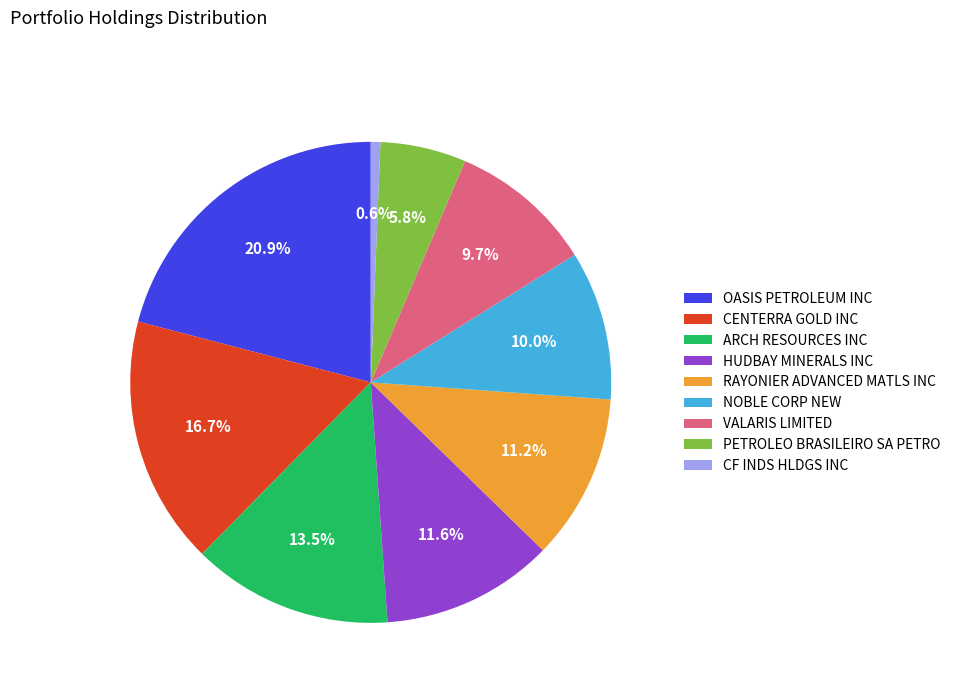

What is the ratio of the value at VALARIS LIMITED to the value at NOBLE CORP NEW?

1.0